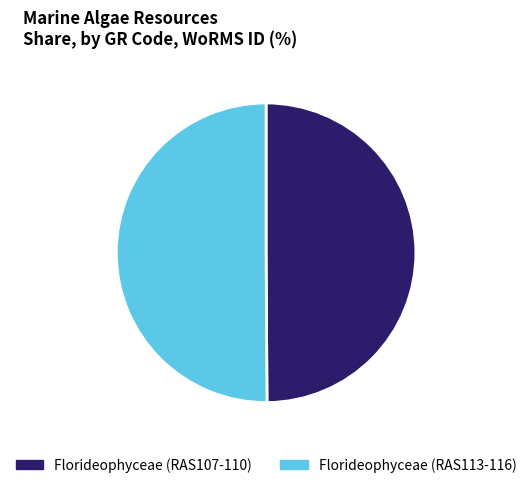

Is it true that Florideophyceae (RAS107-110) is 44% of the pie?

False